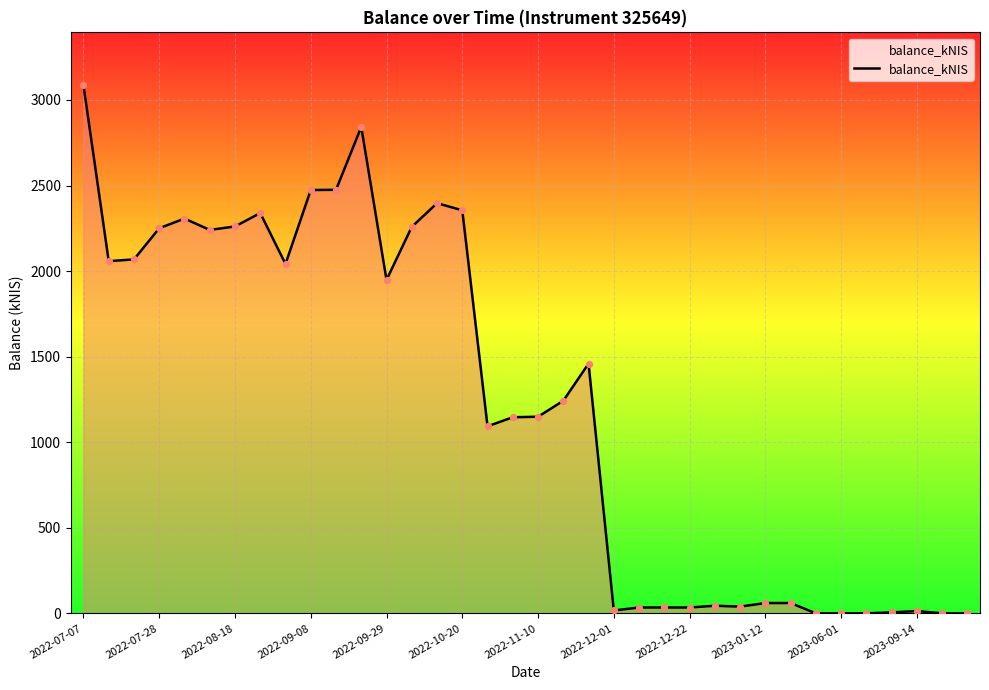

What is the greatest value displayed?

3086.6